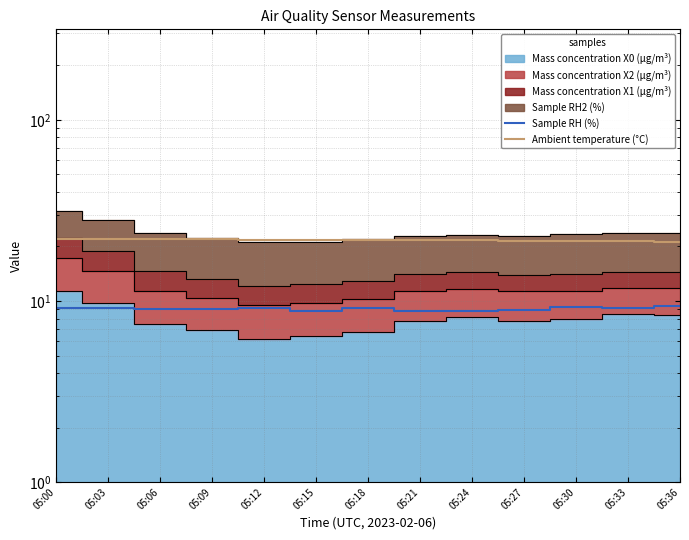

How many lines are shown in the chart?

2